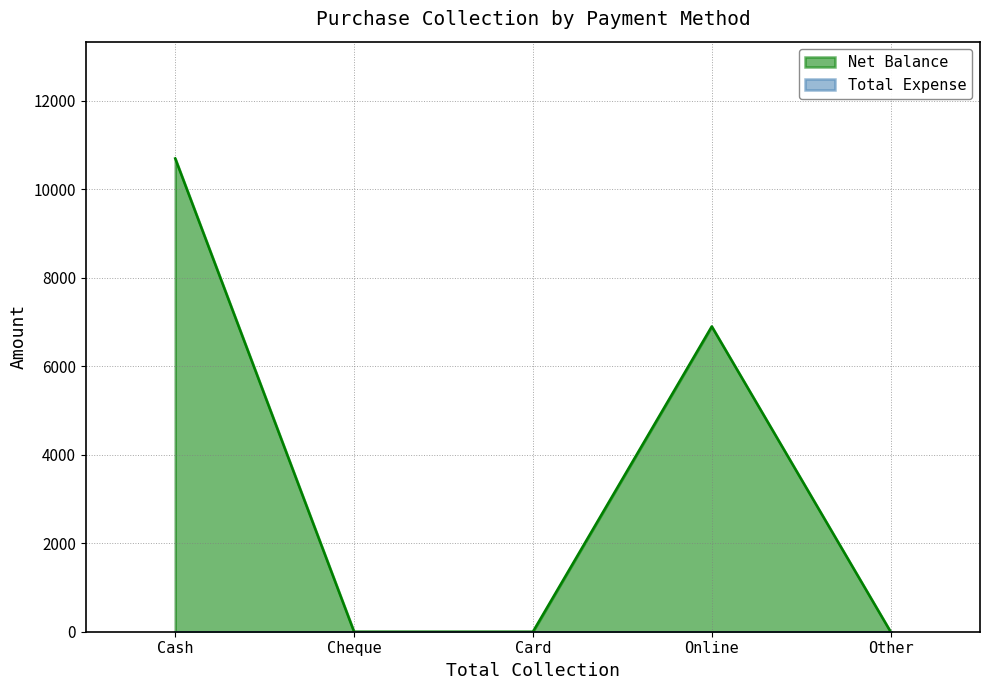

List the labels in order of value, largest first.

Cash, Online, Cheque, Card, Other